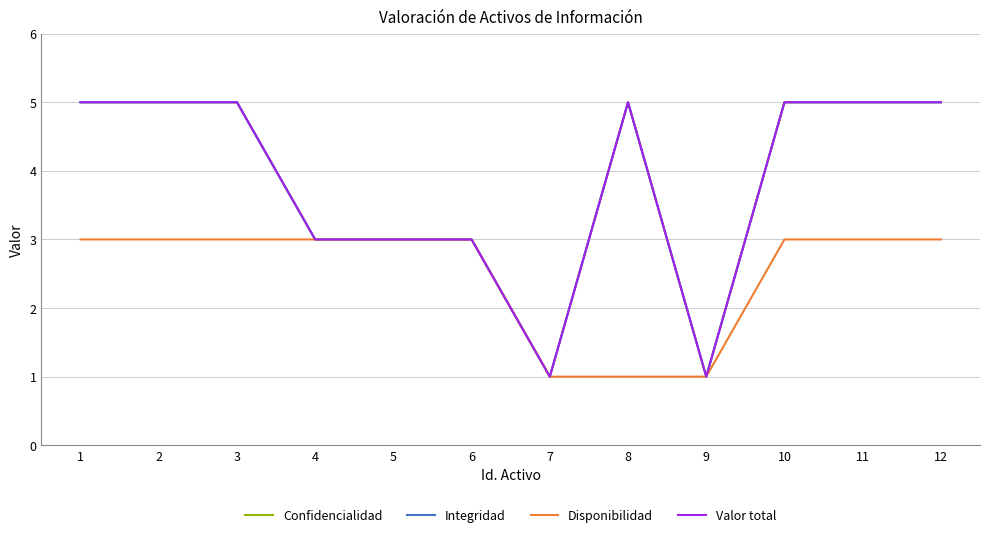

How many lines are shown in the chart?

4